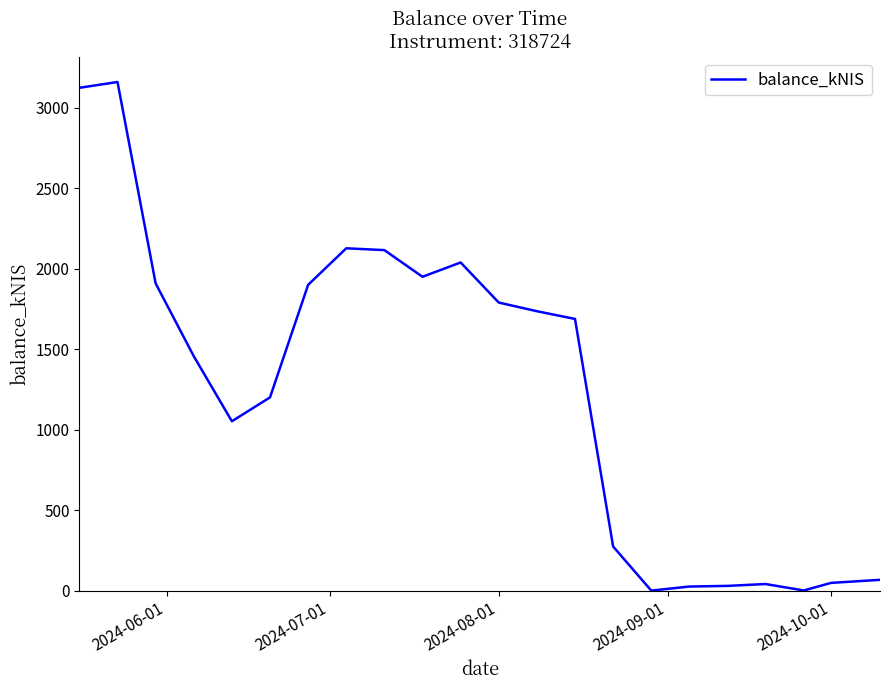

What is the greatest value displayed?

3160.2